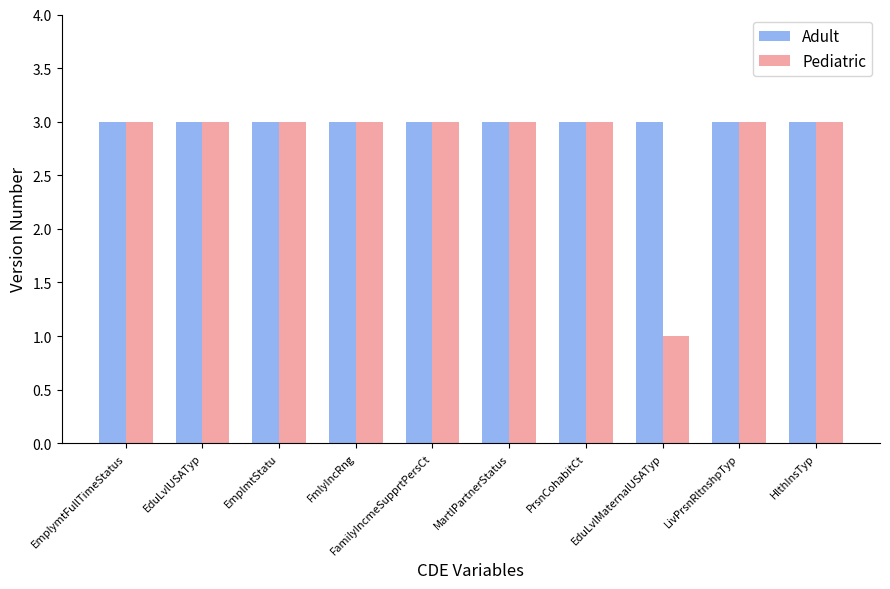

Is it true that Pediatric equals 2 at EmplymtFullTimeStatus?

False